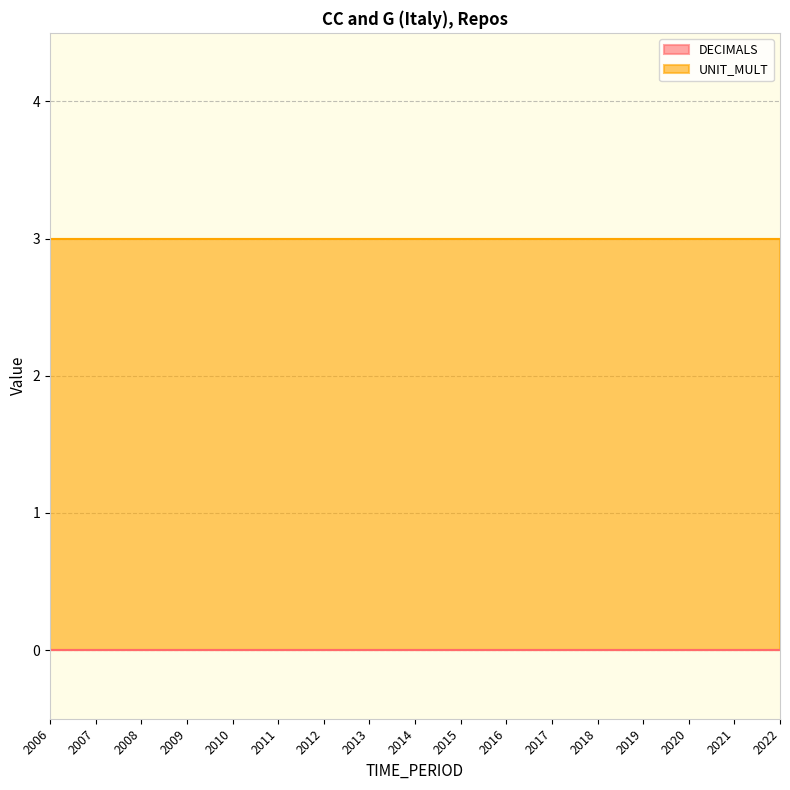

Reading left to right, extract all data points from this chart.

DECIMALS: 0	0	0	0	0	0	0	0	0	0	0	0	0	0	0	0	0
UNIT_MULT: 3	3	3	3	3	3	3	3	3	3	3	3	3	3	3	3	3